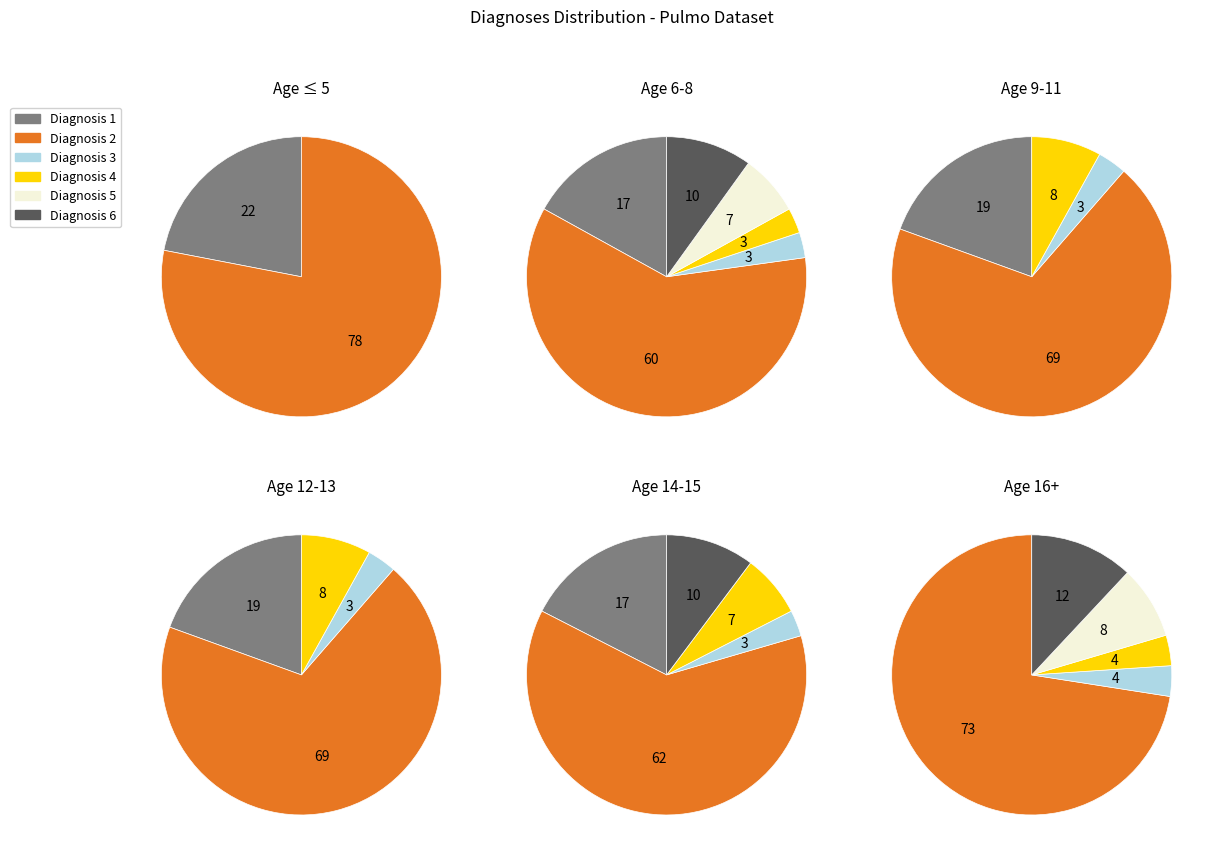

Does any single category account for the majority?

Yes